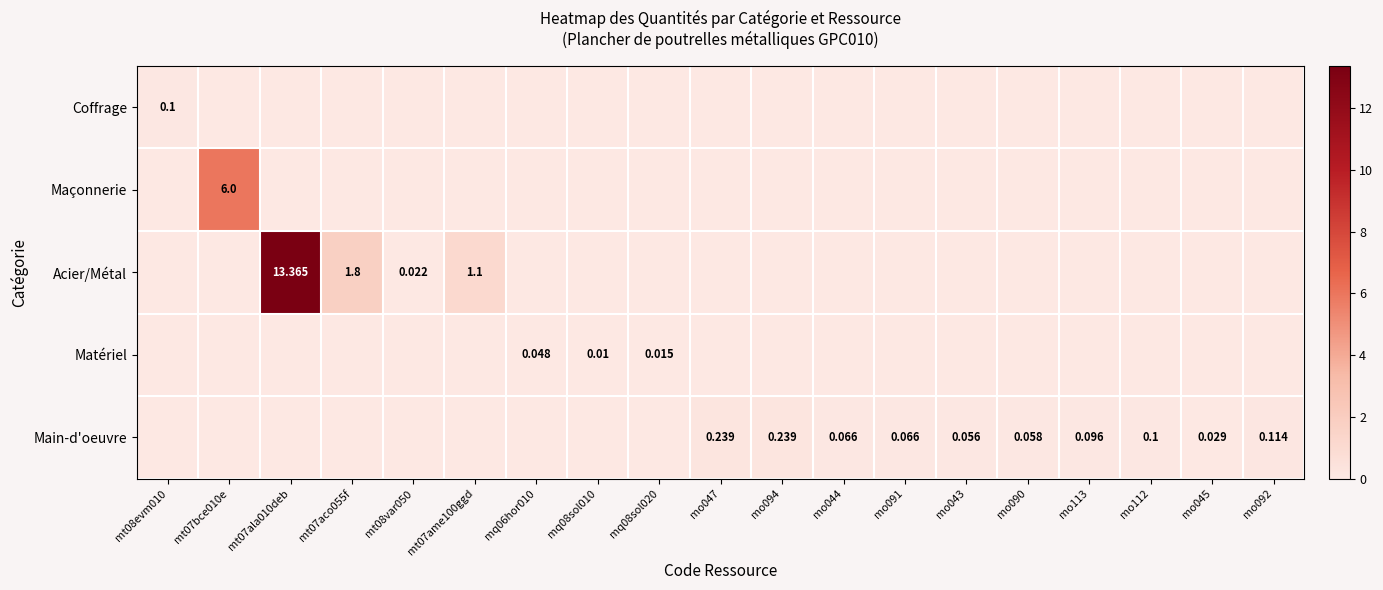

List the series in order of their peak value, highest first.

Acier/Métal, Maçonnerie, Main-d'oeuvre, Coffrage, Matériel